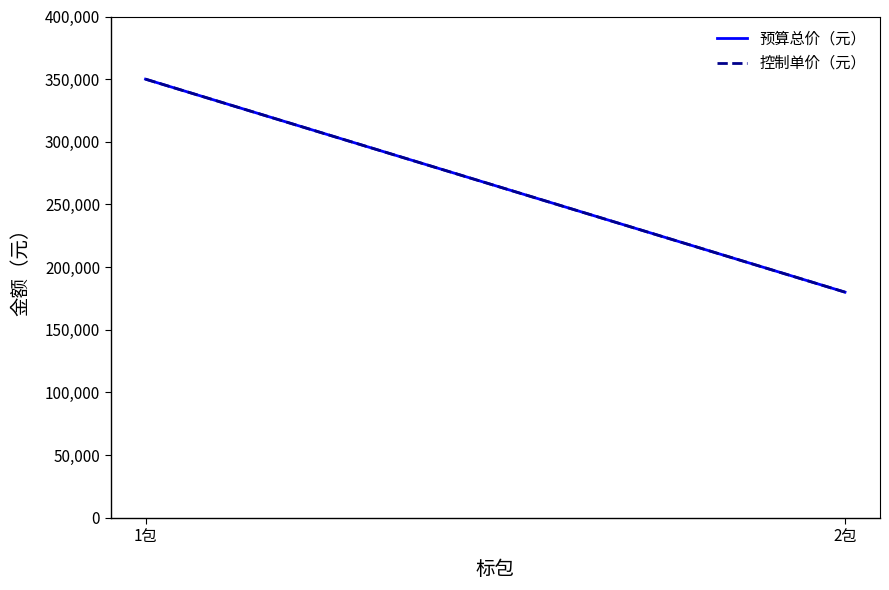

Reading left to right, extract all data points from this chart.

预算总价（元）: 1包=350000	2包=180000
控制单价（元）: 1包=350000	2包=180000